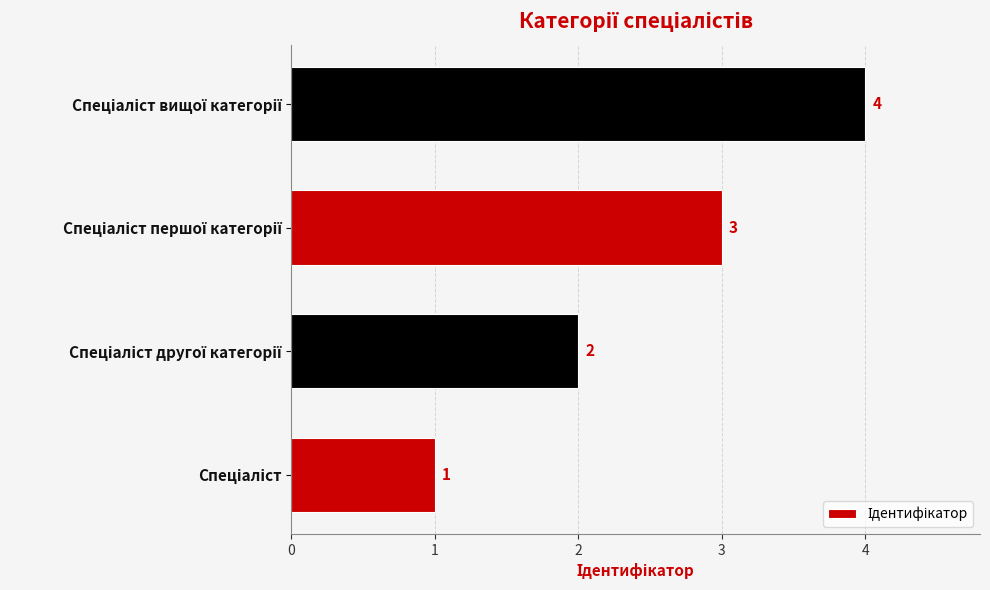

What is the maximum value shown in the chart?

4